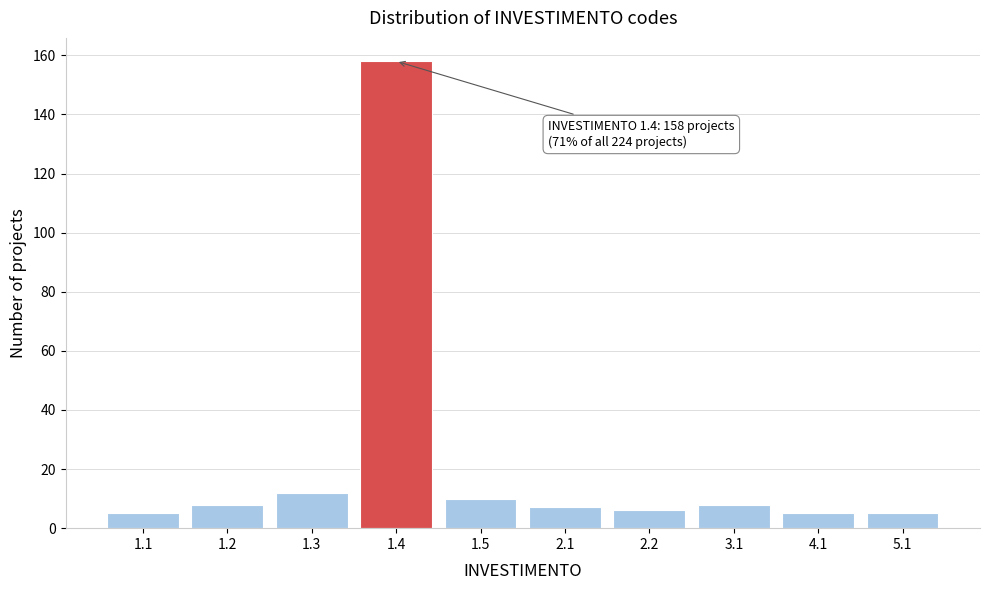

Reading left to right, transcribe all the data shown in this chart.

5	8	12	158	10	7	6	8	5	5